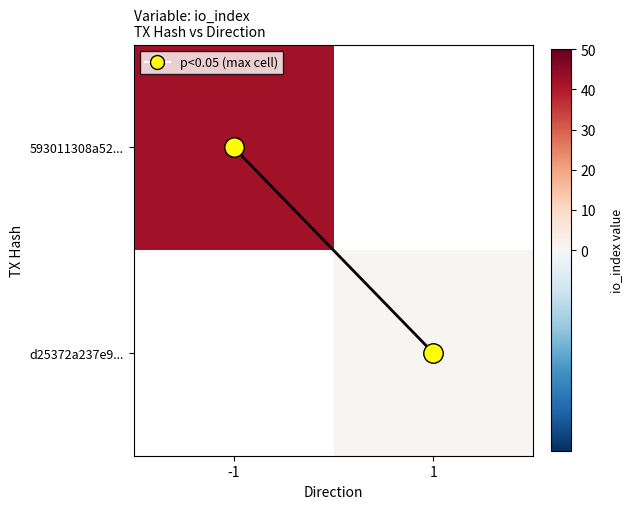

The max per row series shows 0.0 at -1. True or false?

True